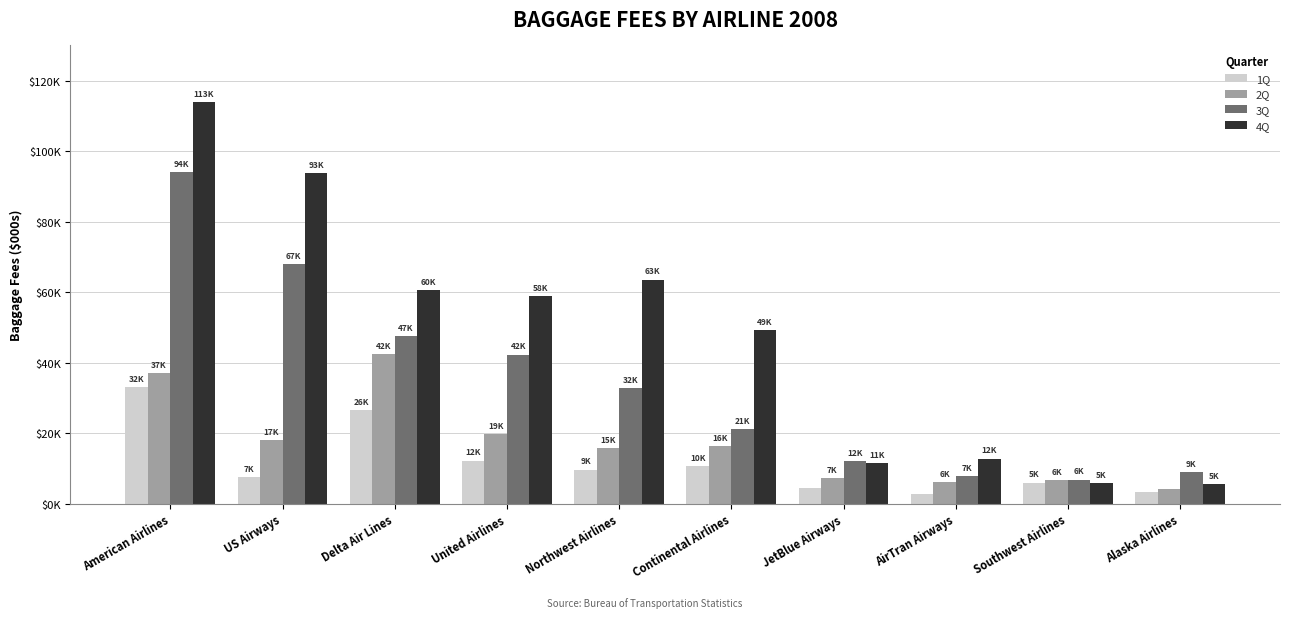

List the series in order of their peak value, lowest first.

1Q, 2Q, 3Q, 4Q